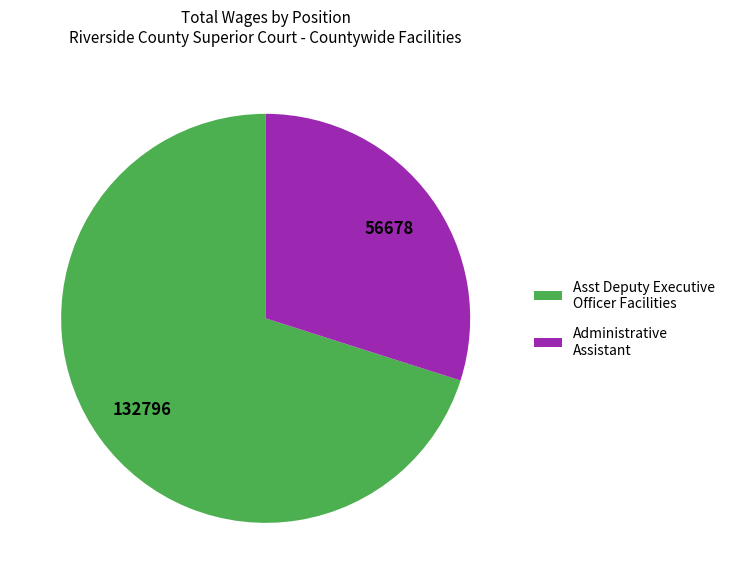

True or false: Asst Deputy Executive Officer Facilities accounts for 59% of the total.

False